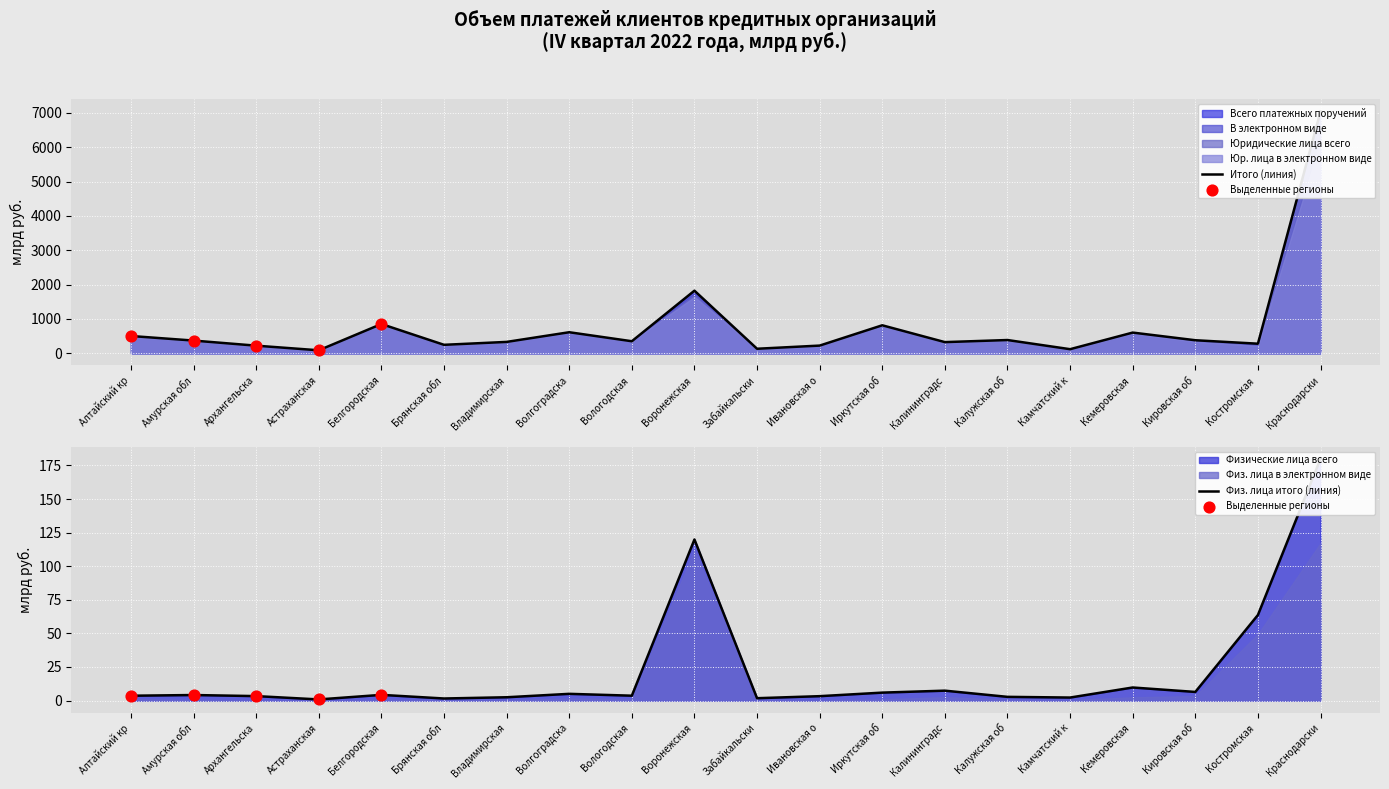

Which series has the largest Y range (max minus min)?

Всего платежных поручений